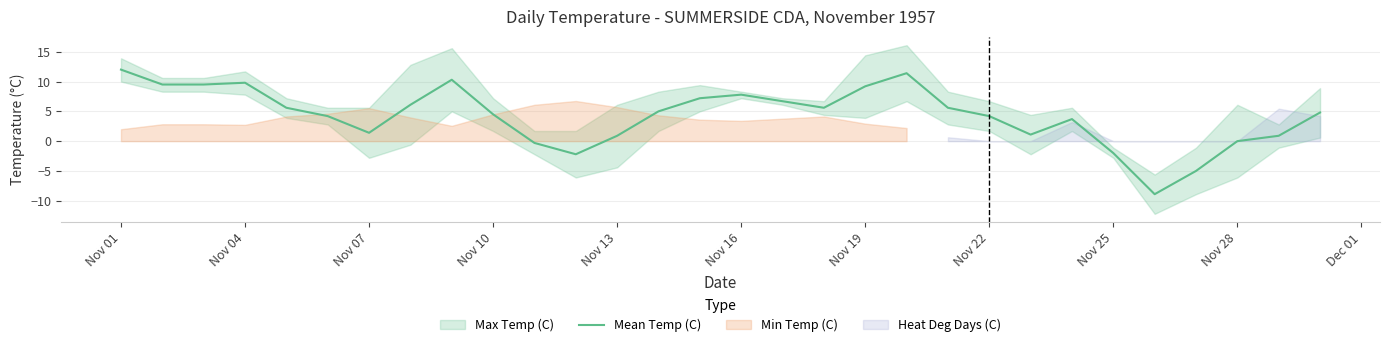

True or false: Mean Temp (C) has a value of -2.0 at Nov 25.

True